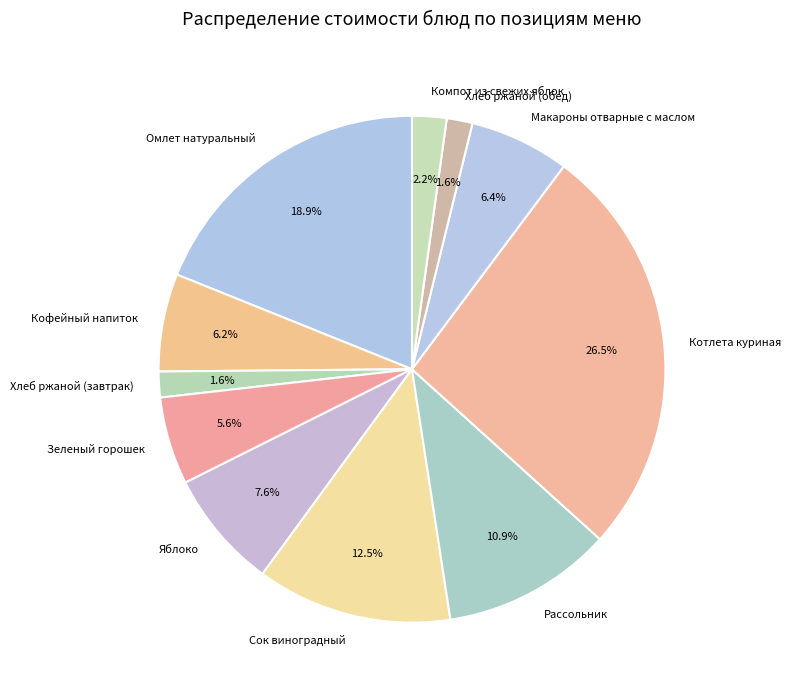

How many segments does this pie chart have?

11